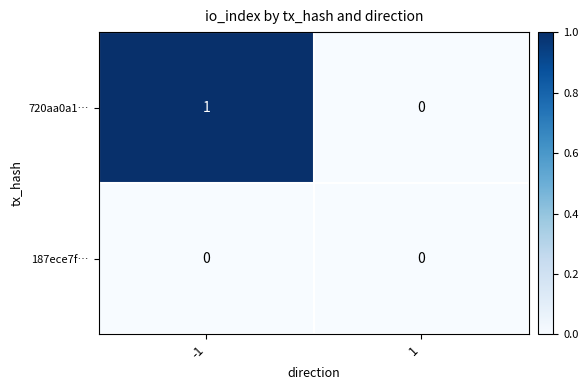

Rank the series by their maximum value, from lowest to highest.

187ece7f…, 720aa0a1…